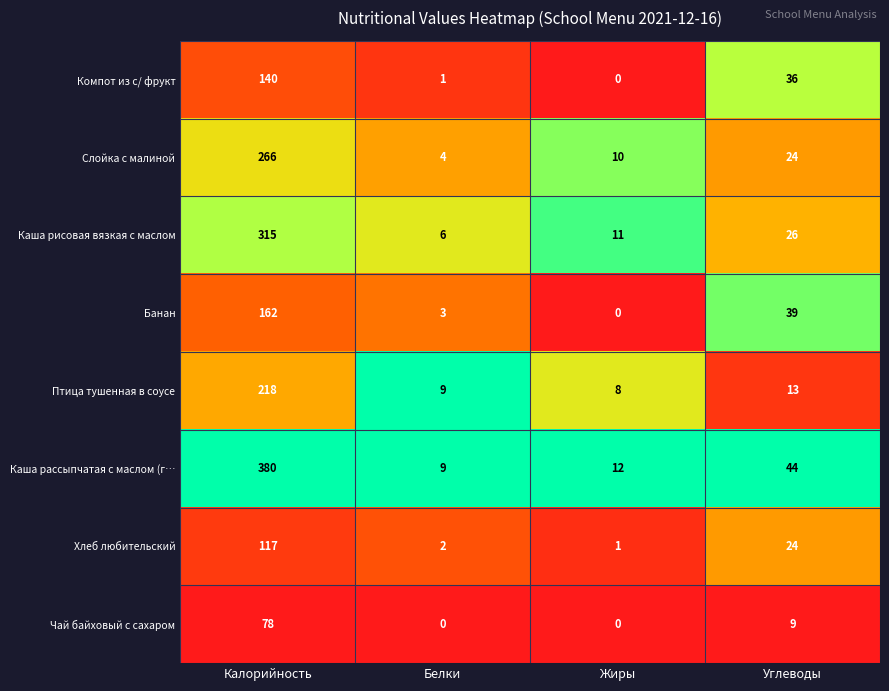

What is the greatest value displayed?

380